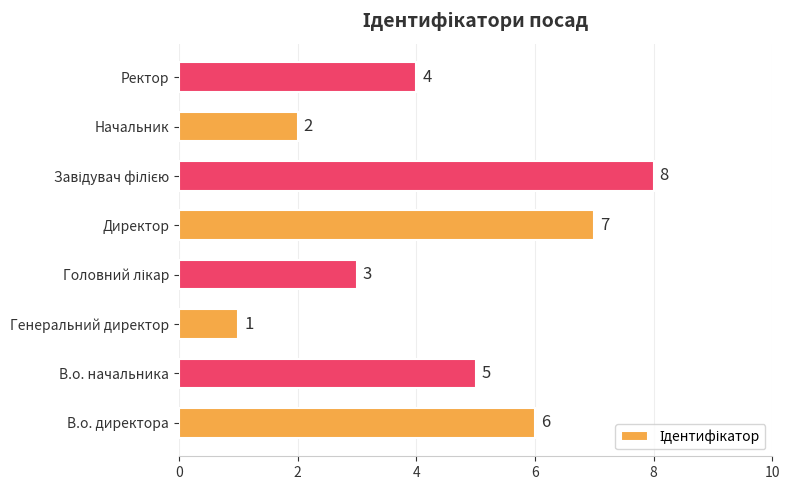

Reading bottom to top, what are all the values shown in this chart?

6	5	1	3	7	8	2	4